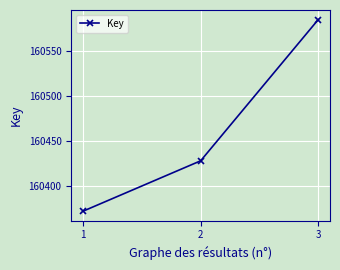

Rank the categories by value from highest to lowest.

3, 2, 1